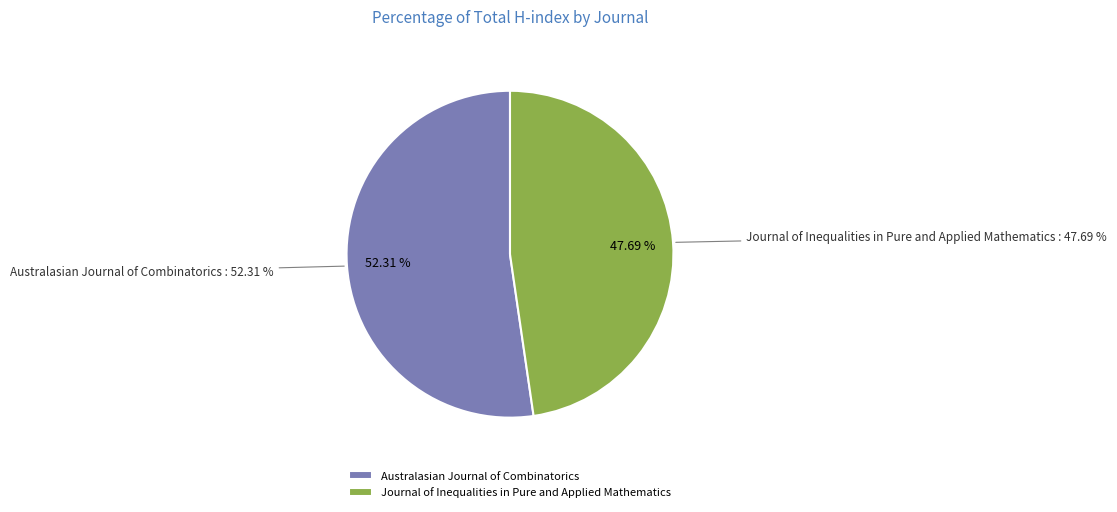

To the nearest percent, what percentage of the pie is Australasian Journal of Combinatorics?

52%